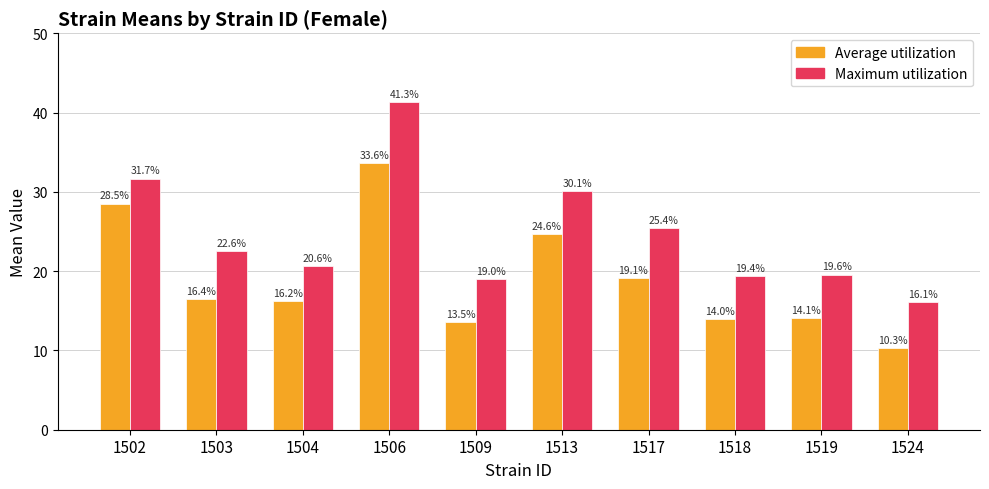

Rank the series by their average value, from highest to lowest.

Maximum utilization, Average utilization